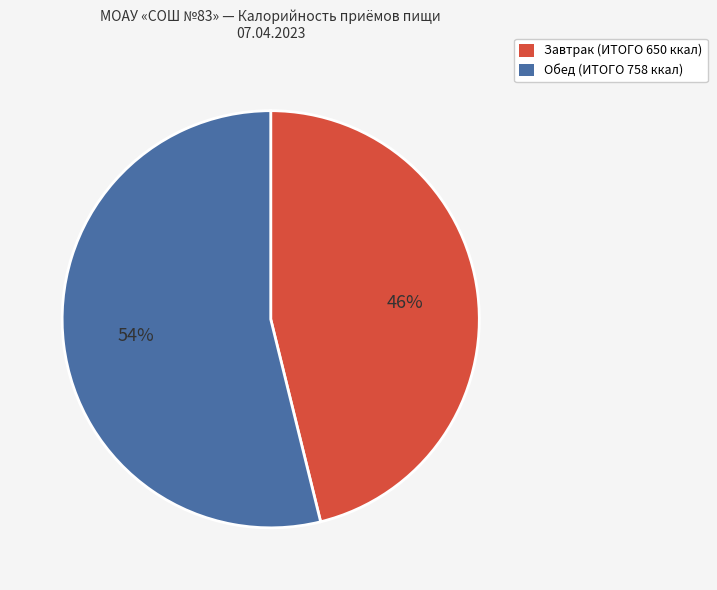

Is it true that Завтрак is 46% of the pie?

True